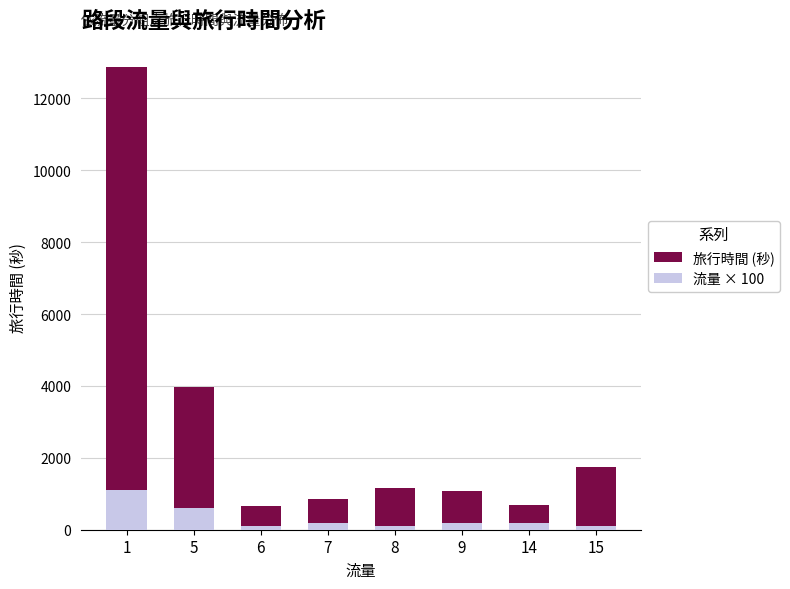

What is the average value of the 旅行時間 (秒) series?

2878